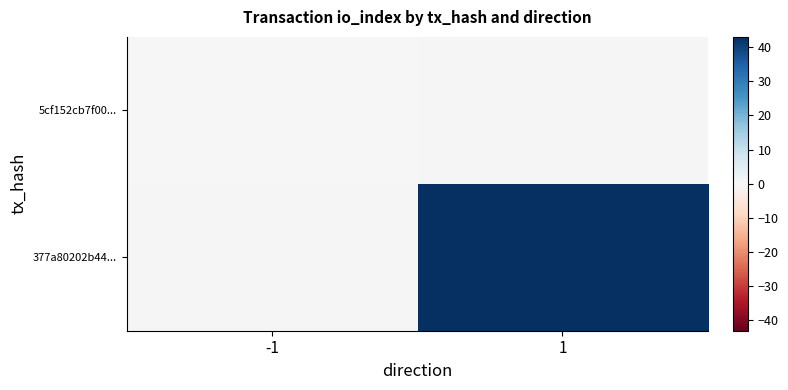

At which label does 5cf152cb7f00... reach its minimum?

-1